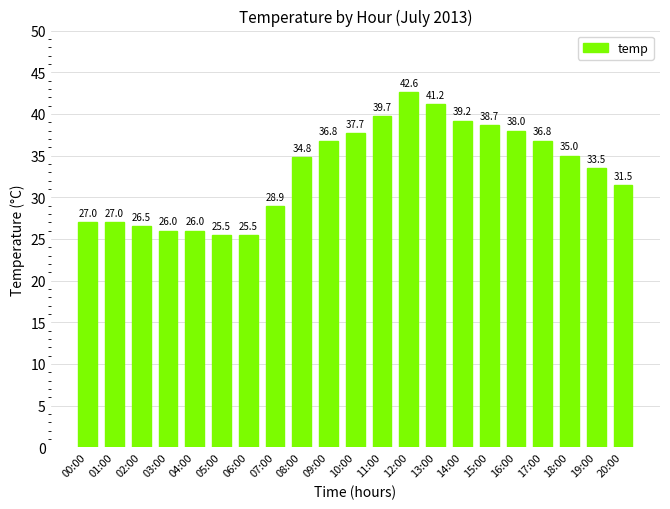

What is the average value?

33.2